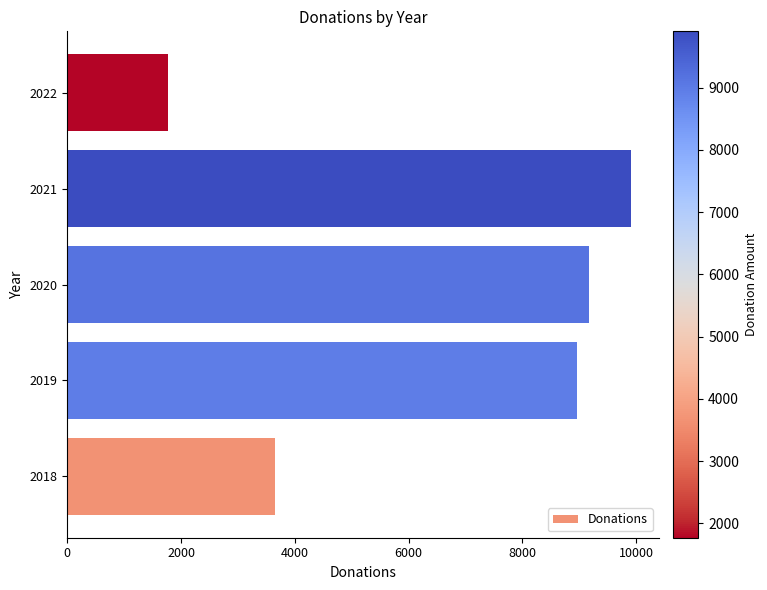

Is it true that the value at 2019 is 8967?

True